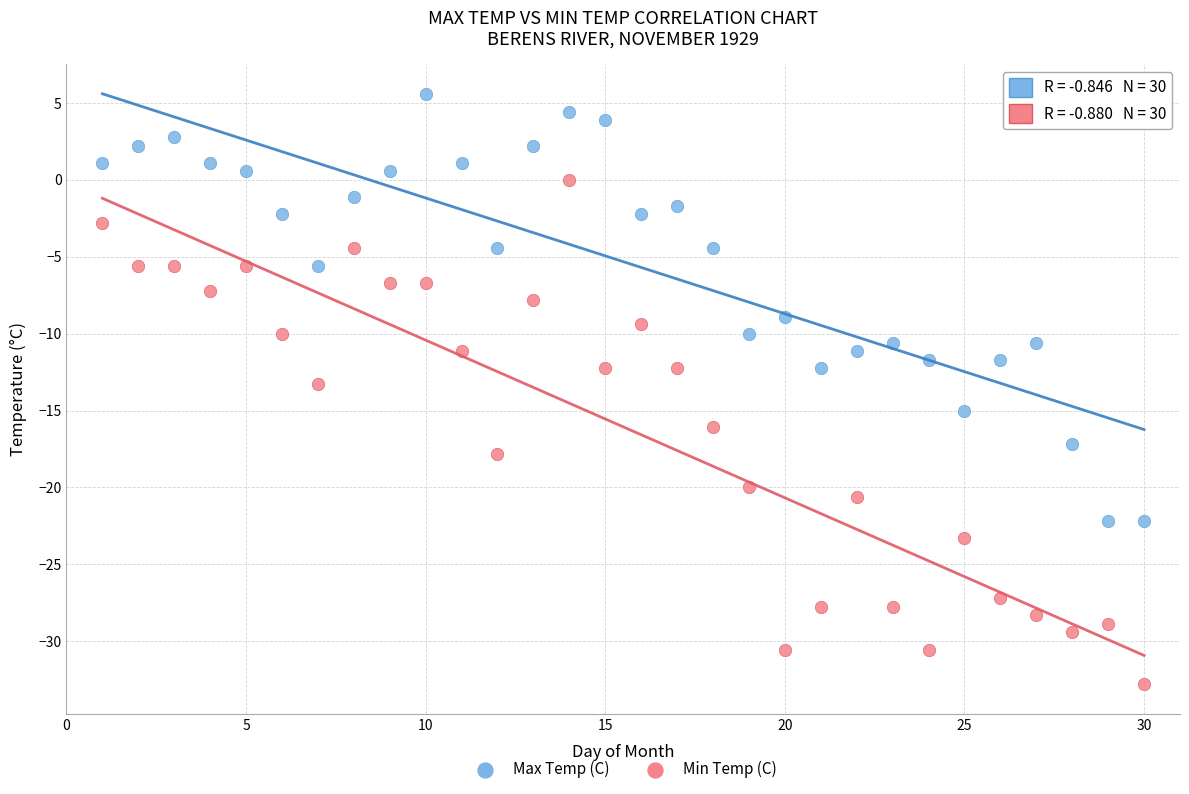

What are all the series names shown in the legend?

Max Temp (C), Min Temp (C)